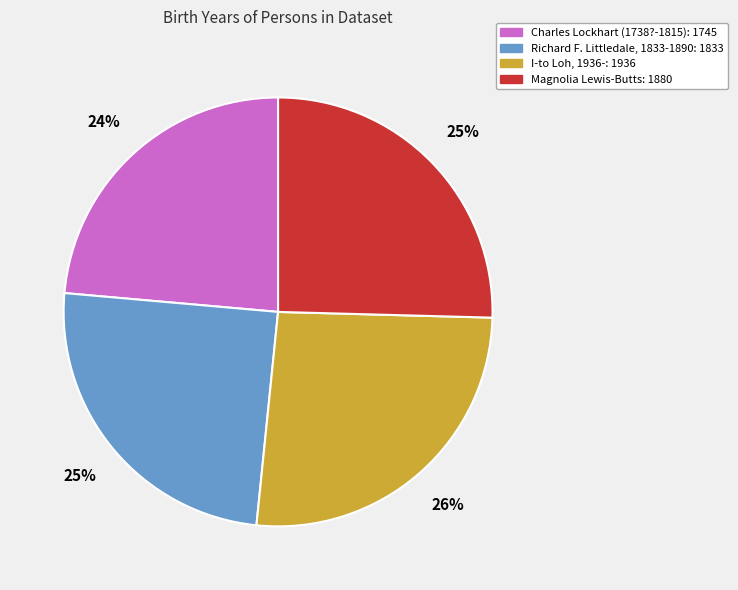

Do Charles Lockhart (1738?-1815) and Richard F. Littledale, 1833-1890 together represent more than half of the pie?

No